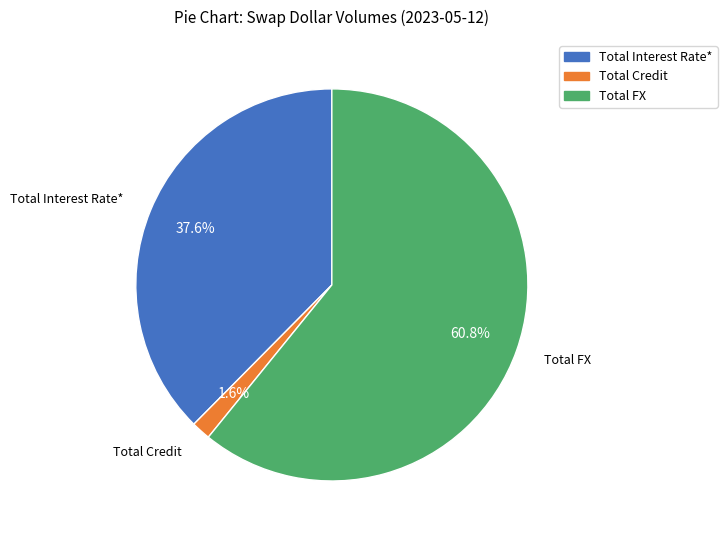

How many segments does this pie chart have?

3